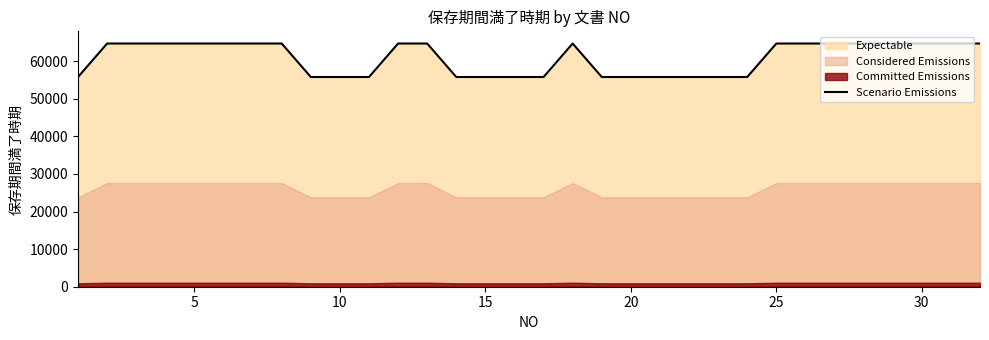

Reading left to right, transcribe all the data shown in this chart.

55811.3	64723.4	64723.4	64723.4	64723.4	64723.4	64723.4	64723.4	55811.3	55811.3	55811.3	64723.4	64723.4	55811.3	55811.3	55811.3	55811.3	64723.4	55811.3	55811.3	55811.3	55811.3	55811.3	55811.3	64723.4	64723.4	64723.4	64723.4	64723.4	64723.4	64723.4	64723.4